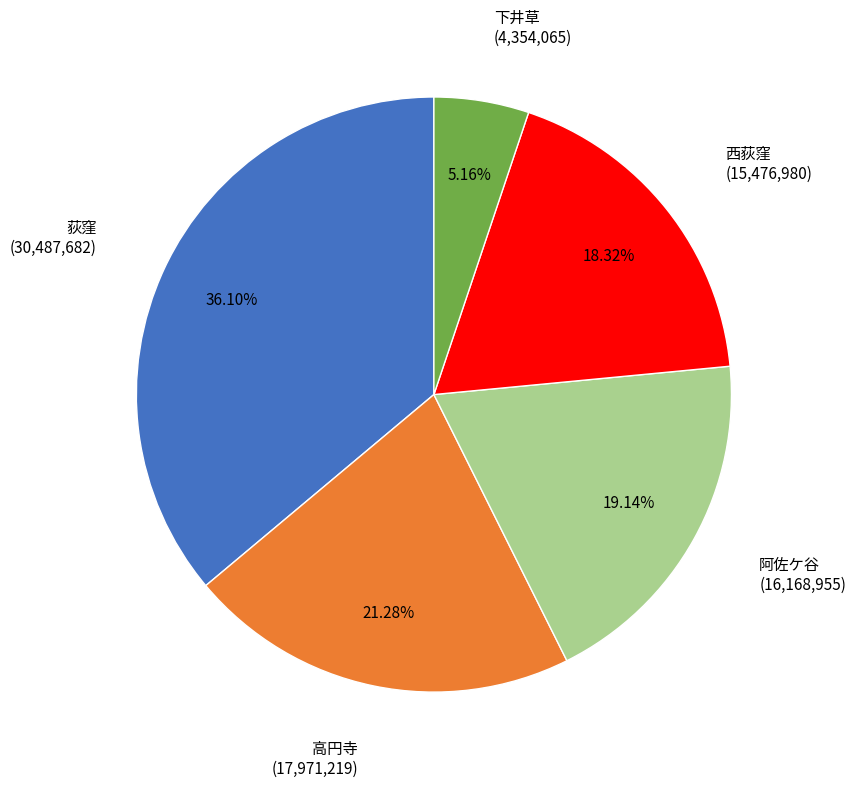

Is there a majority slice in this chart?

No